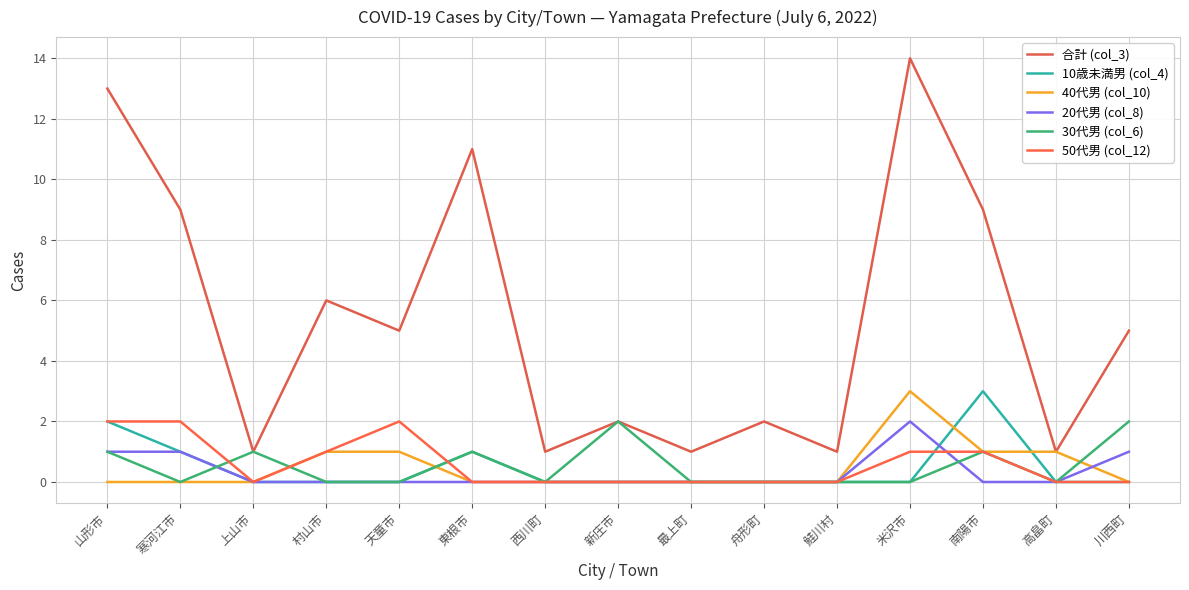

How many lines are shown in the chart?

6